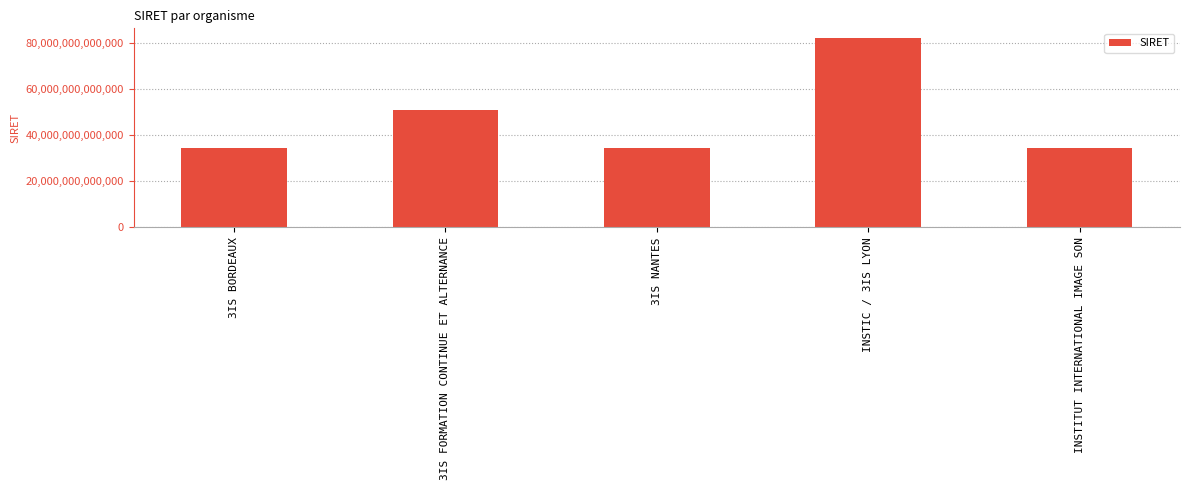

At which label is the value closest to 58472162200029?

3IS FORMATION CONTINUE ET ALTERNANCE